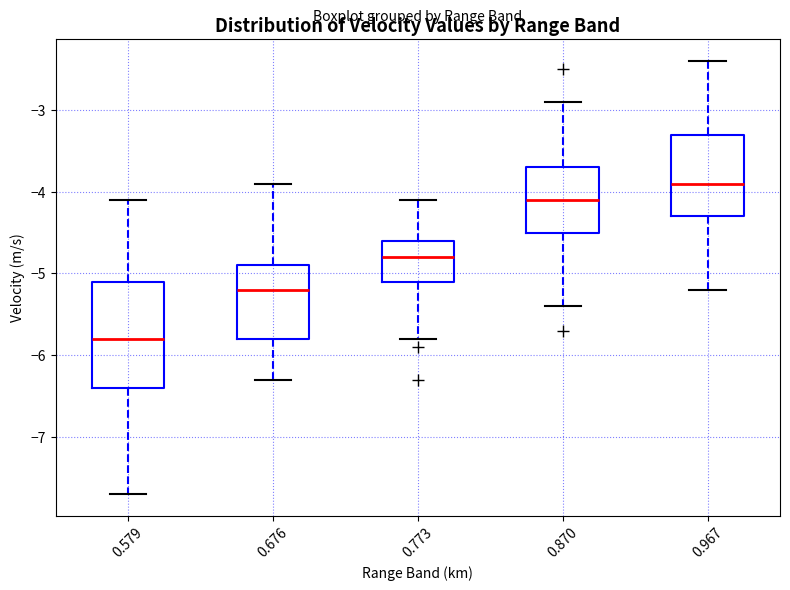

Comparing the boxes themselves (not the whiskers), which one is the tallest?

0.579